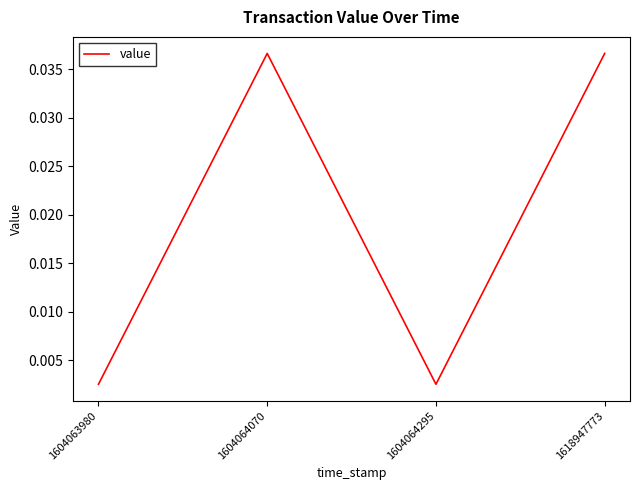

At which category does the data reach its first local valley?

1604064295